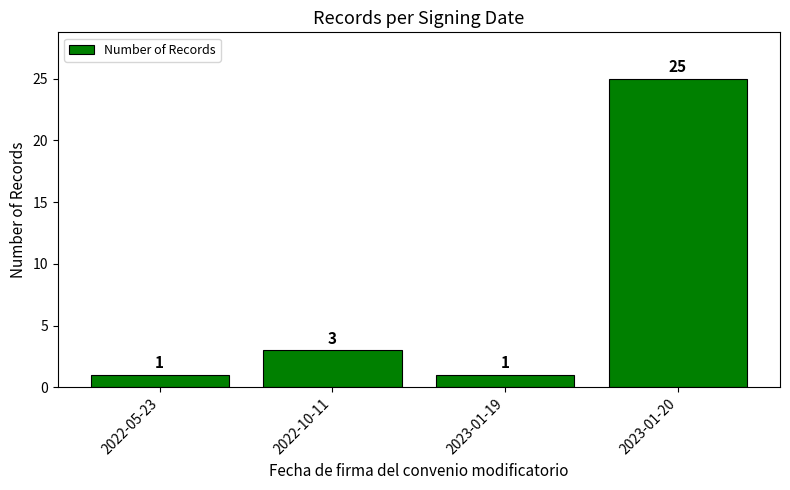

How many data points does each series have?

4